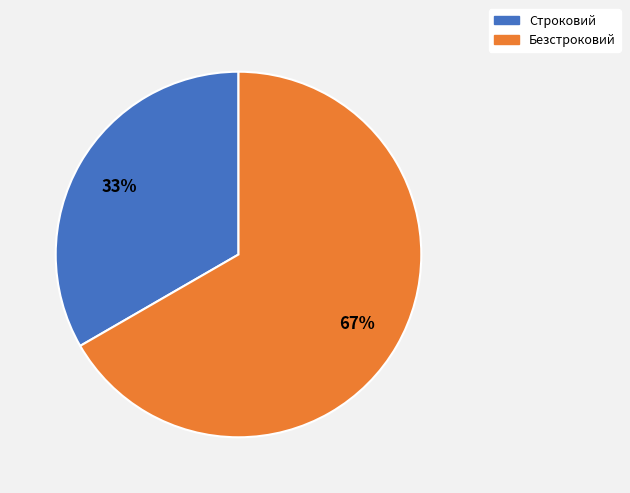

Is it true that Строковий is 24% of the pie?

False